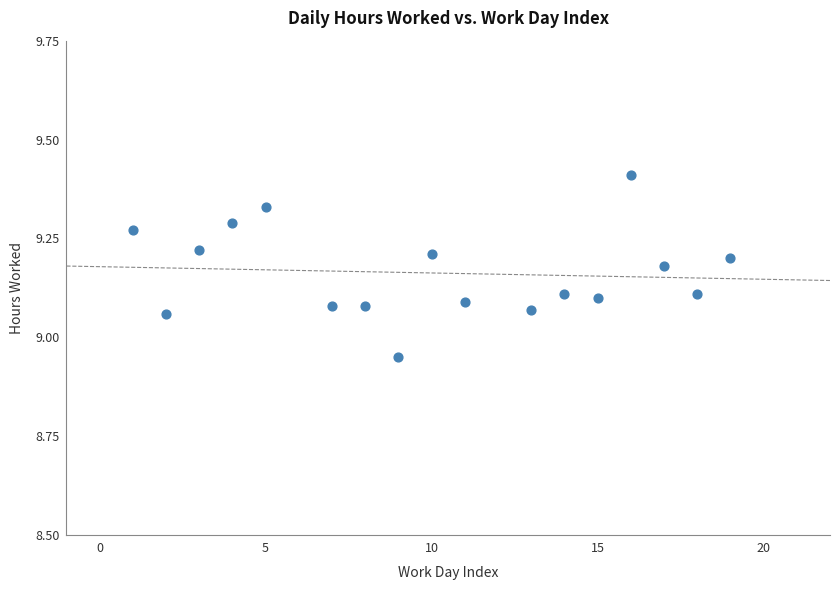

What is the range of Y values (max minus min)?

0.5